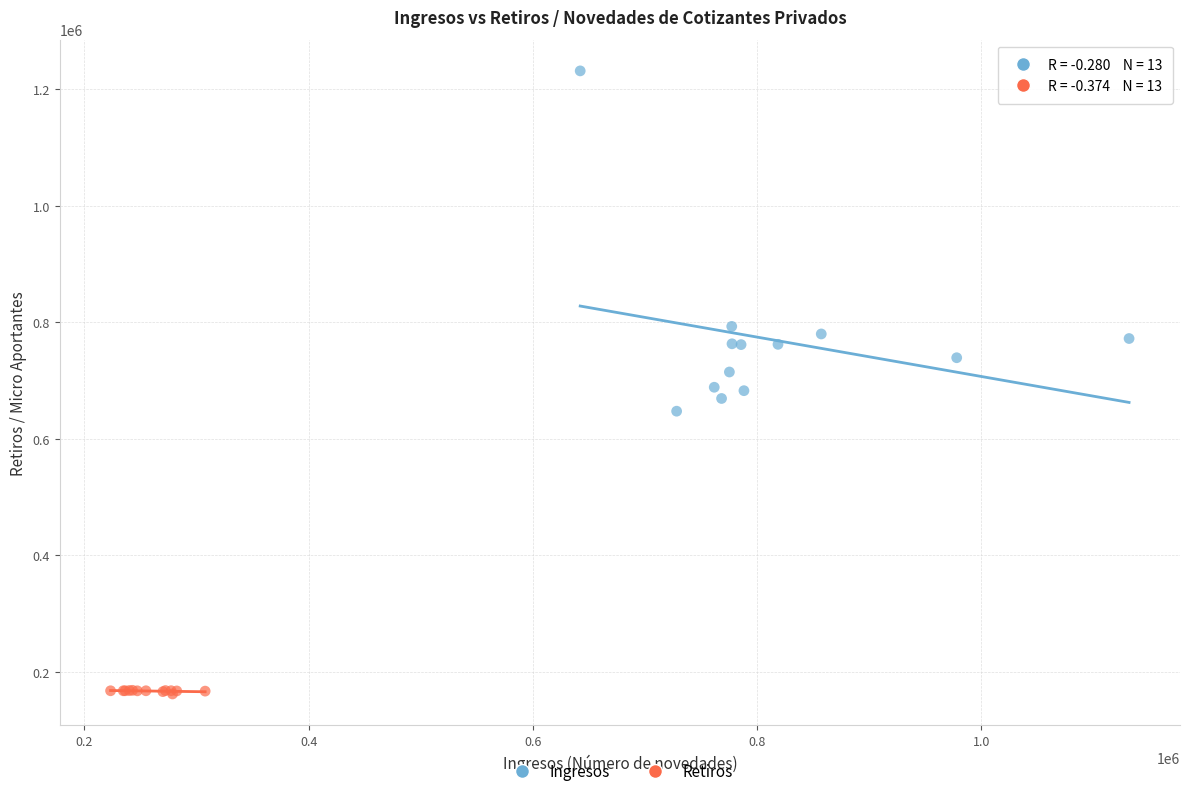

Which series has the largest Y range (max minus min)?

Ingresos